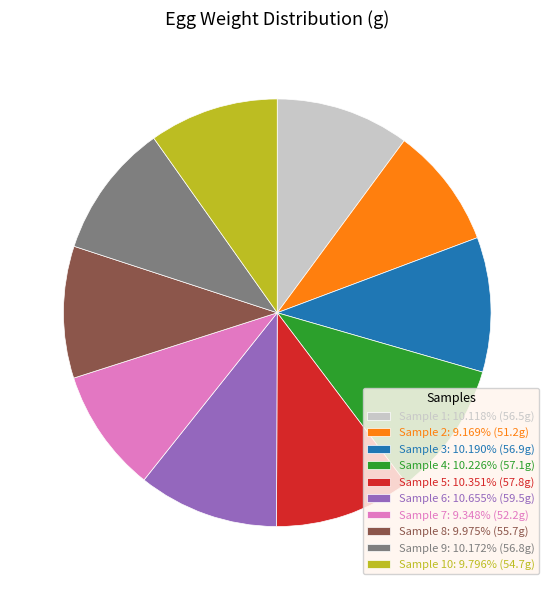

Approximately how many times larger is the value at Sample 5: 10.351% (57.8g) compared to Sample 7: 9.348% (52.2g)?

1.1